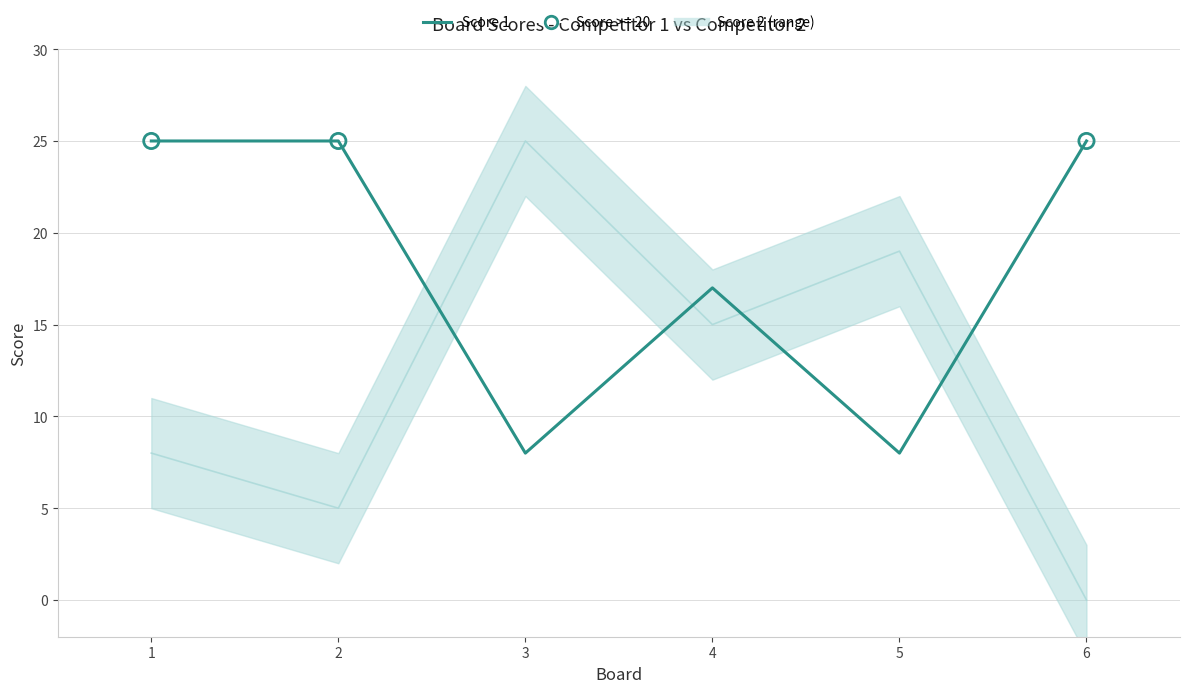

Which series has the largest total across all categories?

Score 1